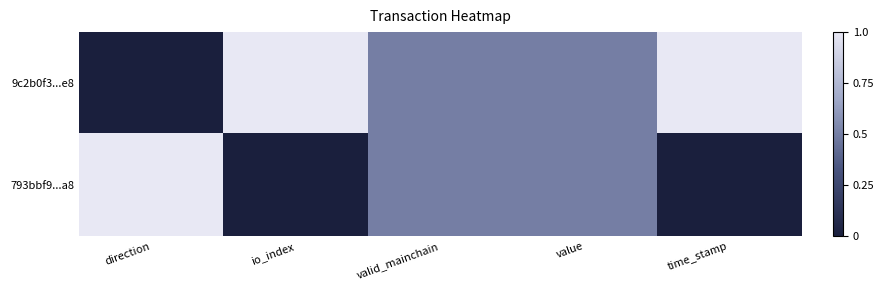

What is the difference between the highest and lowest values at io_index?

1.0